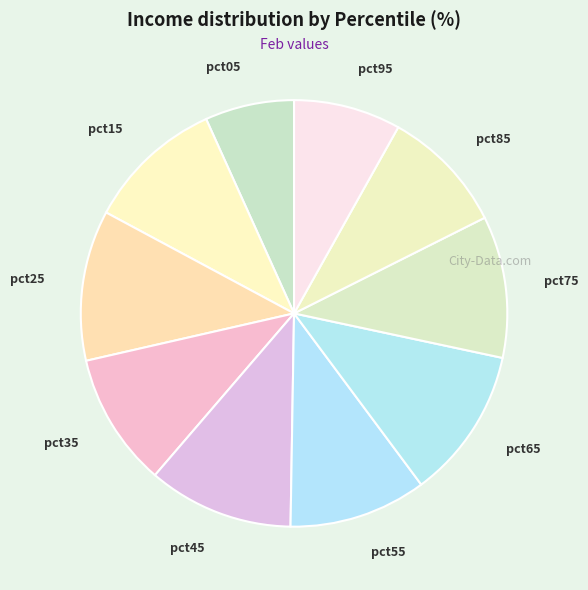

Is there a majority slice in this chart?

No